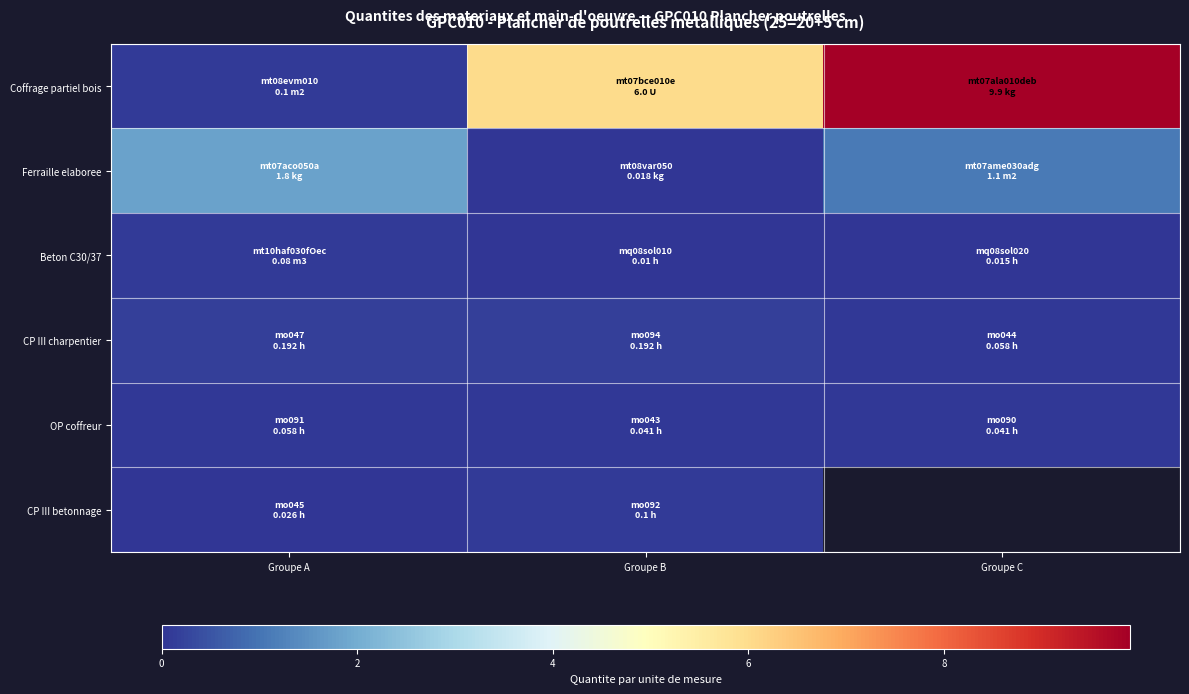

What is the difference between the maximum and minimum values in the CP III charpentier series?

0.1